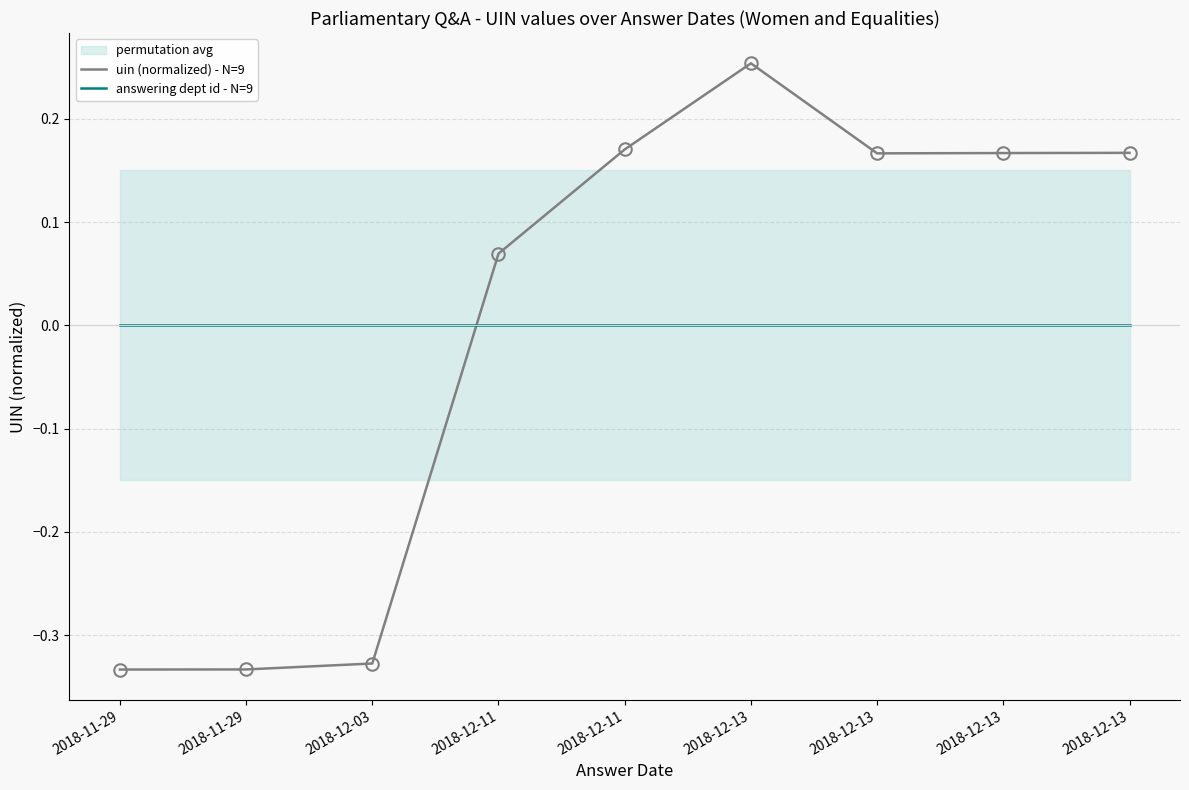

True or false: uin (normalized) - N=9 has more than 2 interior local peaks.

False